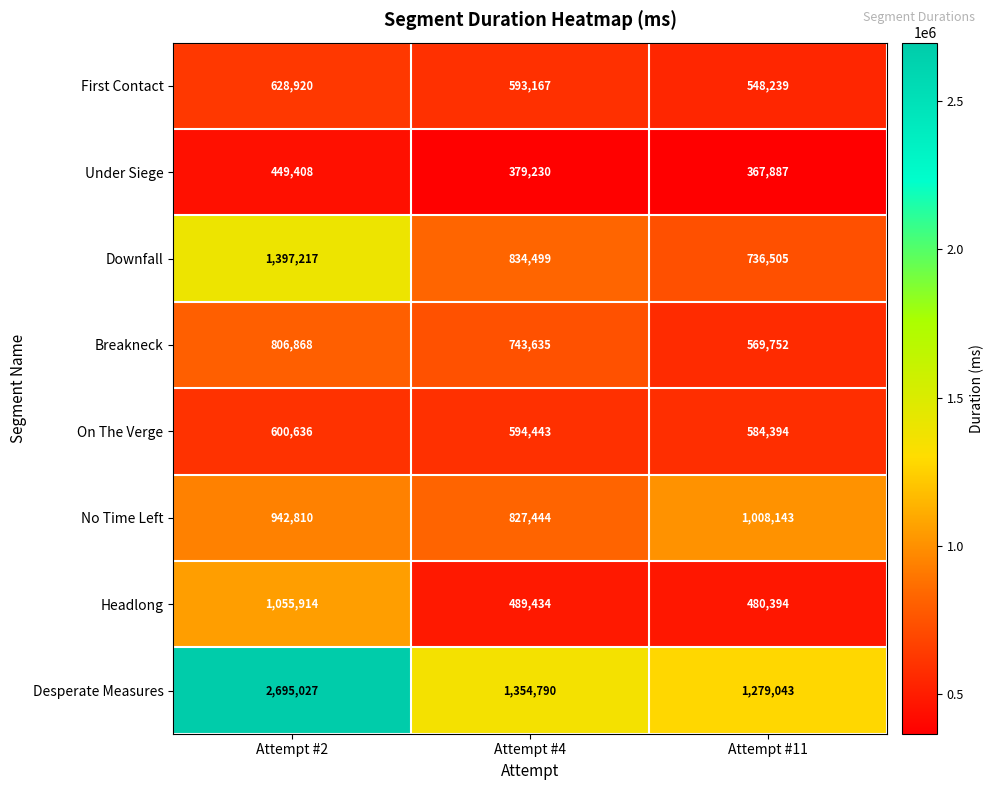

Reading left to right, transcribe all the data shown in this chart.

First Contact: Attempt #2=628920	Attempt #4=593167	Attempt #11=548239
Under Siege: Attempt #2=449408	Attempt #4=379230	Attempt #11=367887
Downfall: Attempt #2=1397217	Attempt #4=834499	Attempt #11=736505
Breakneck: Attempt #2=806868	Attempt #4=743635	Attempt #11=569752
On The Verge: Attempt #2=600636	Attempt #4=594443	Attempt #11=584394
No Time Left: Attempt #2=942810	Attempt #4=827444	Attempt #11=1008143
Headlong: Attempt #2=1055914	Attempt #4=489434	Attempt #11=480394
Desperate Measures: Attempt #2=2695027	Attempt #4=1354790	Attempt #11=1279043